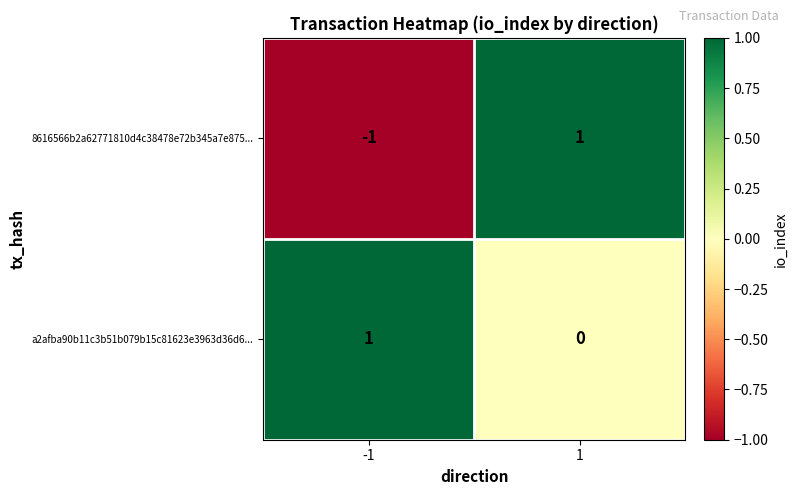

List the series in order of their overall mean, highest first.

a2afba90b11c3b51b079b15c81623e3963d36d6..., 8616566b2a62771810d4c38478e72b345a7e875...